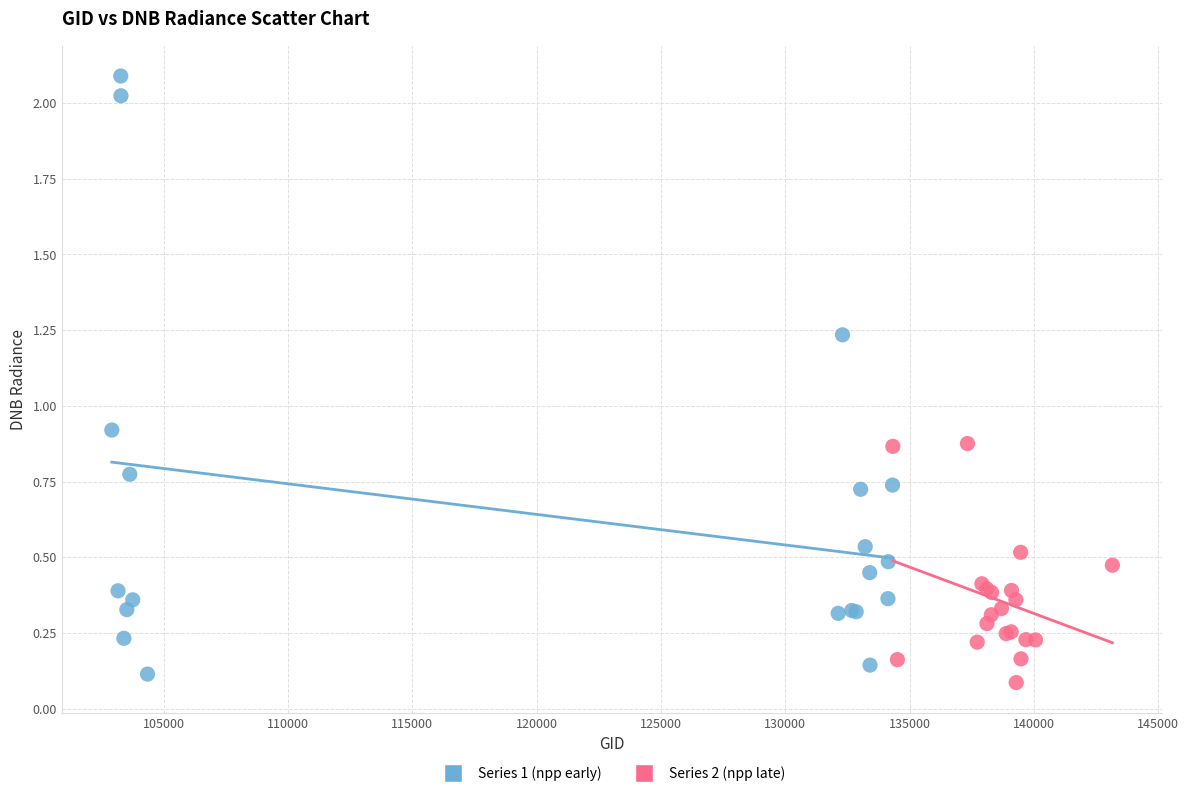

Which series has the largest Y range (max minus min)?

Series 1 (npp early)